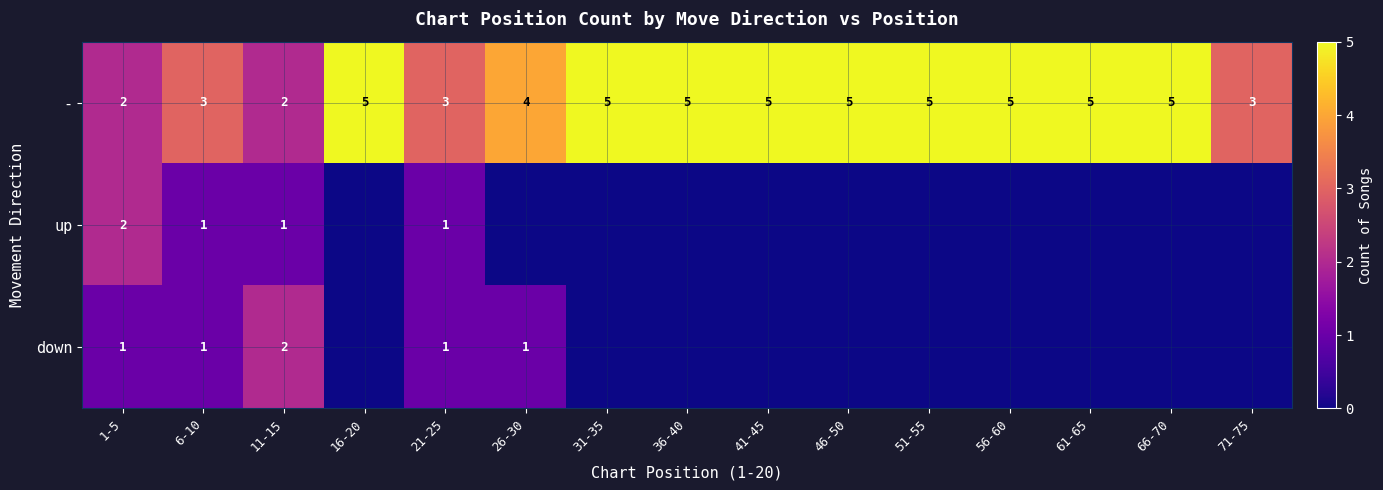

Is the value of down at 1-5 greater than the value of - at 36-40?

No